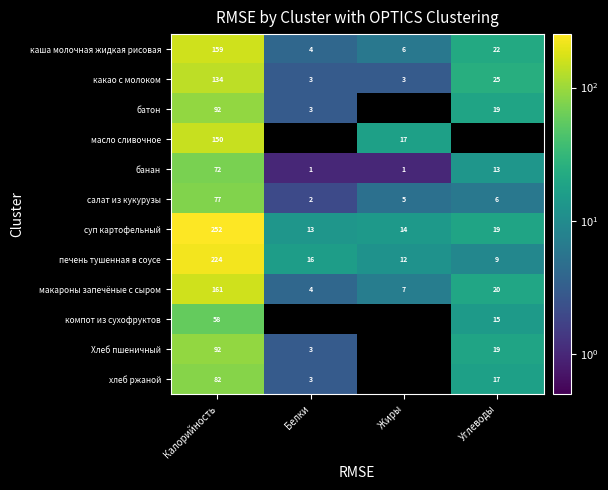

How many data points does each series have?

4